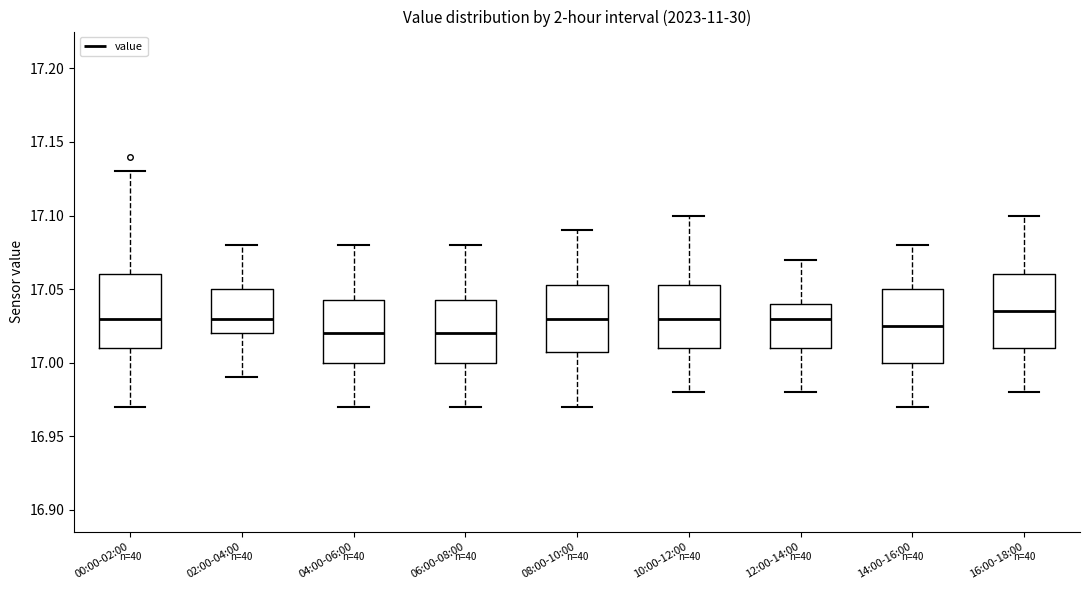

Reading left to right, read every box against the y-axis: the position of its median line, the range the box covers, and the ends of its whiskers. The values are not printed on the chart, so give them approximately, as read against the axis.

00:00-02:00: median 17.030, box 17.010 to 17.060, whiskers 16.970 to 17.130
02:00-04:00: median 17.030, box 17.020 to 17.050, whiskers 16.990 to 17.080
04:00-06:00: median 17.020, box 17.000 to 17.045, whiskers 16.970 to 17.080
06:00-08:00: median 17.020, box 17.000 to 17.045, whiskers 16.970 to 17.080
08:00-10:00: median 17.030, box 17.010 to 17.055, whiskers 16.970 to 17.090
10:00-12:00: median 17.030, box 17.010 to 17.055, whiskers 16.980 to 17.100
12:00-14:00: median 17.030, box 17.010 to 17.040, whiskers 16.980 to 17.070
14:00-16:00: median 17.025, box 17.000 to 17.050, whiskers 16.970 to 17.080
16:00-18:00: median 17.035, box 17.010 to 17.060, whiskers 16.980 to 17.100